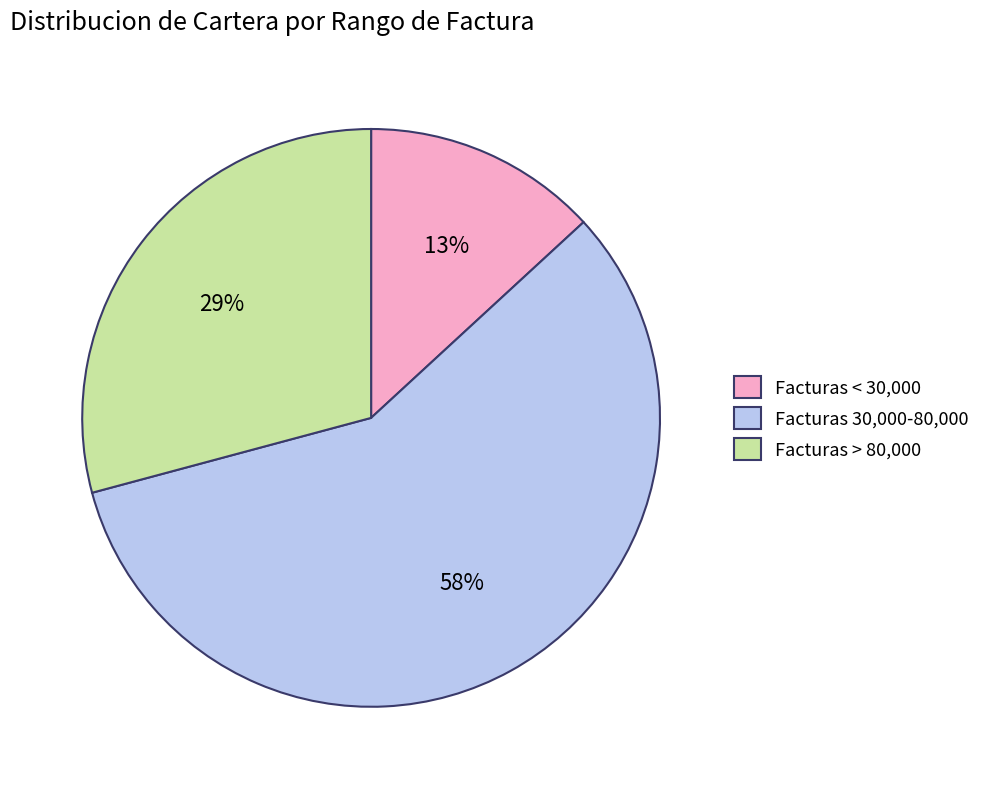

Which category has the smallest portion of the pie?

Facturas < 30,000